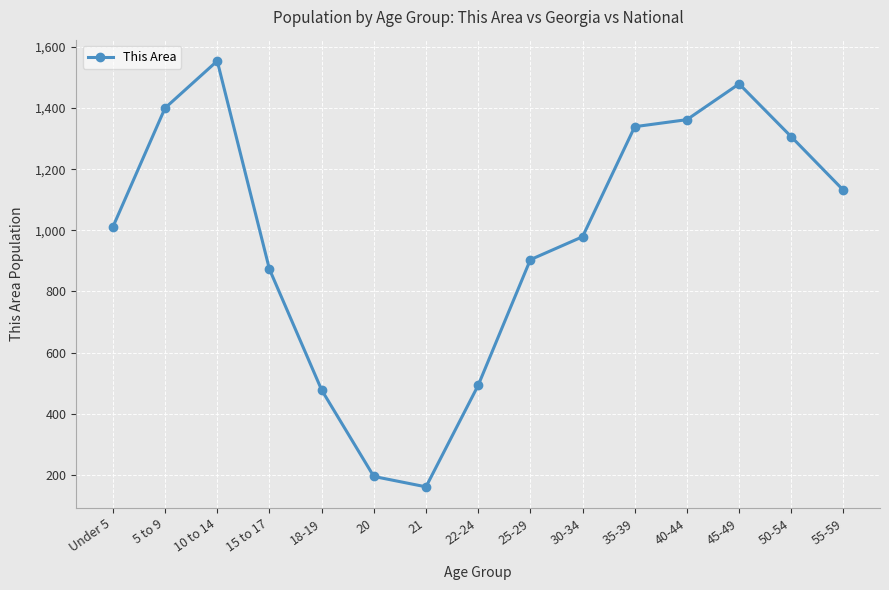

Which label corresponds to the largest value in the chart?

10 to 14